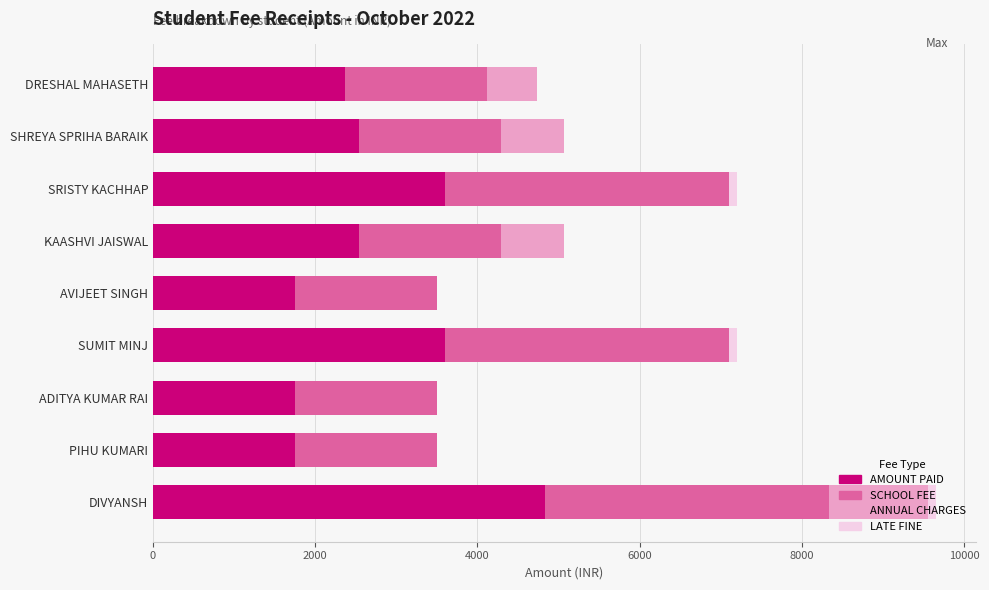

At which category is the sum across all series the highest?

DIVYANSH